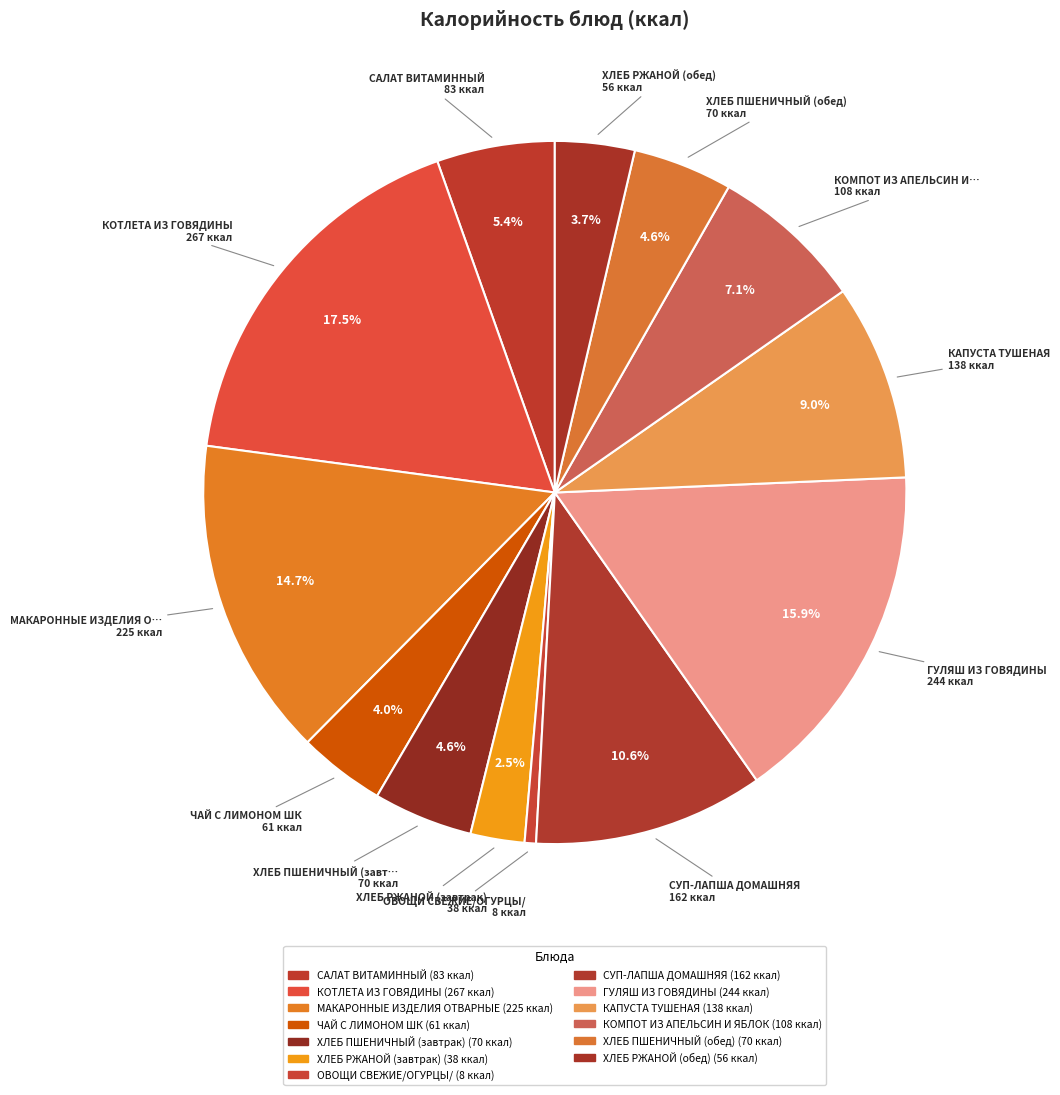

Does ХЛЕБ ПШЕНИЧНЫЙ (завтрак) represent more than half of the total?

No